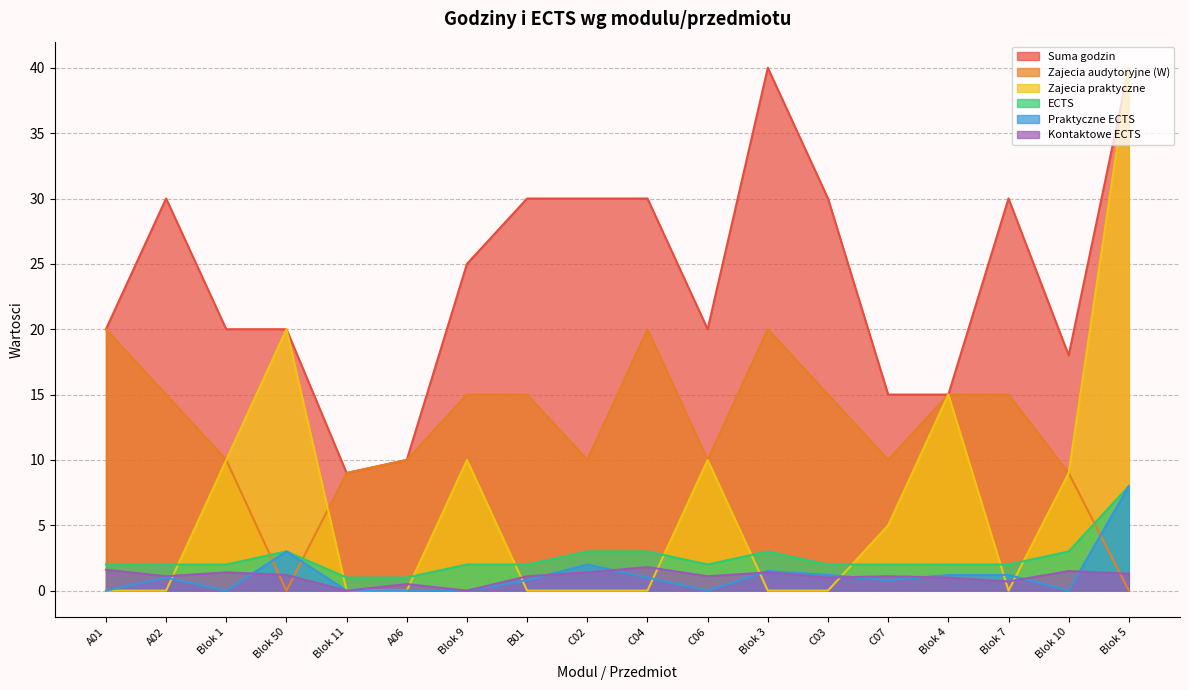

What is the difference between the Zajecia praktyczne values at C03 and C07?

5.0